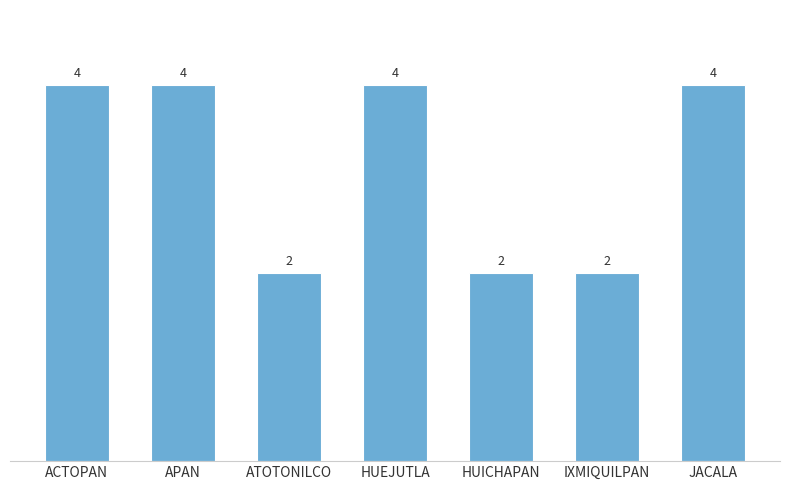

Reading left to right, transcribe all the data shown in this chart.

4	4	2	4	2	2	4